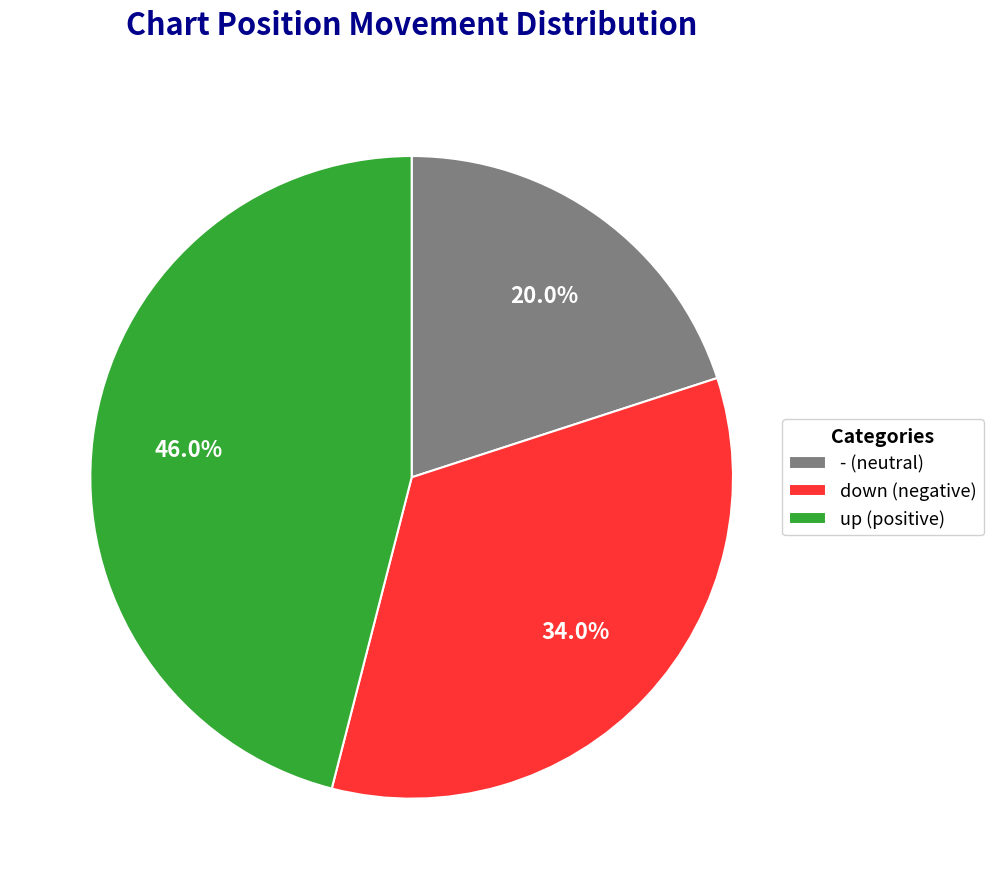

How many slices are in this pie chart?

3